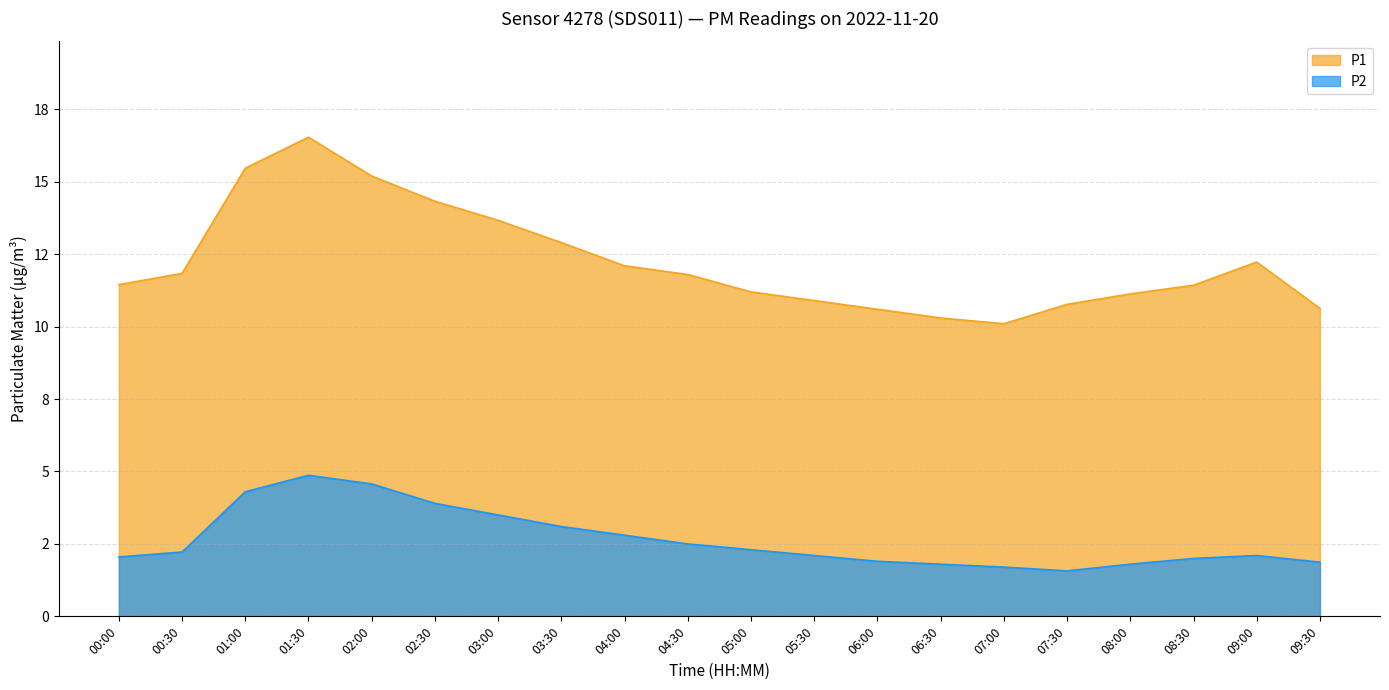

The value of P2 at 07:30 is 1.6. True or false?

True